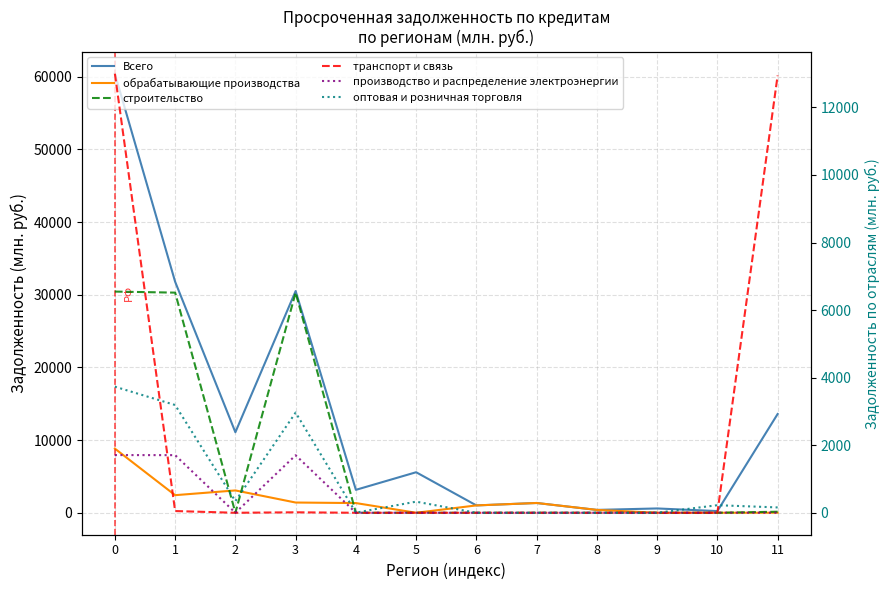

List the series in order of their peak value, lowest first.

производство и распределение электроэнергии, оптовая и розничная торговля, строительство, обрабатывающие производства, транспорт и связь, Всего